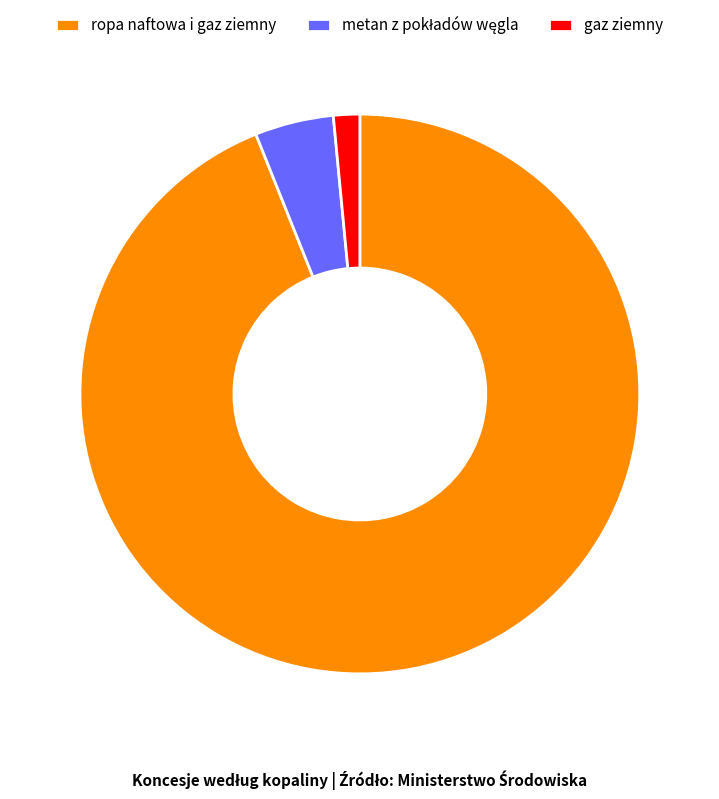

What is the ratio of the value at ropa naftowa i gaz ziemny to the value at gaz ziemny?

62.0